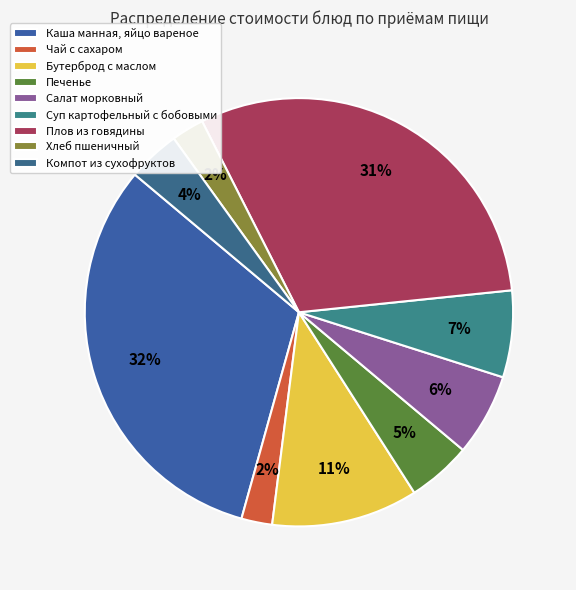

How many segments does this pie chart have?

9